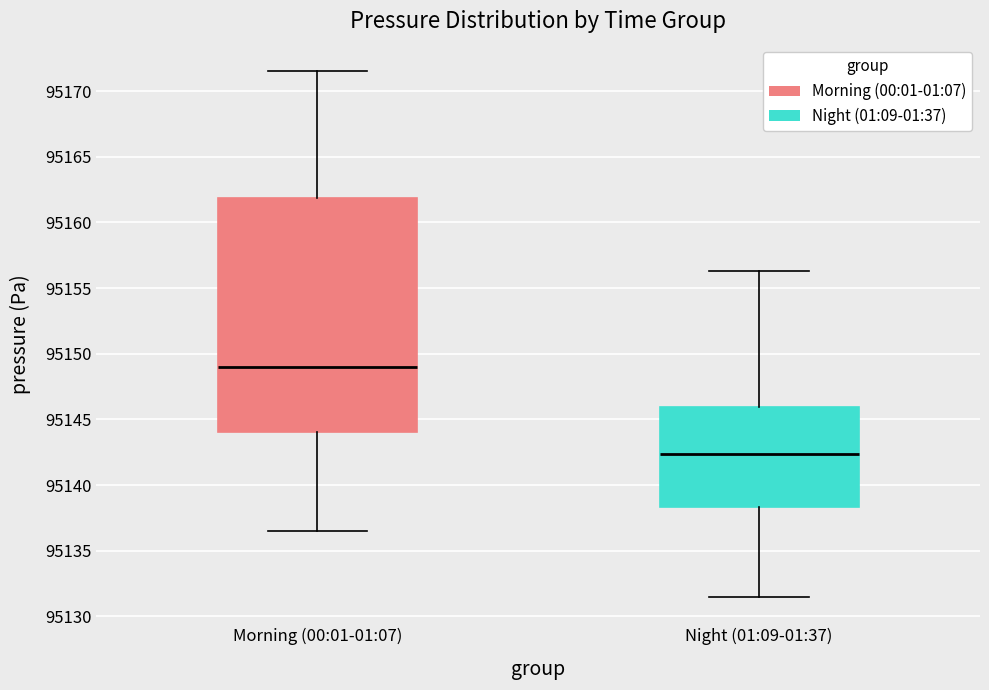

Which box's median line is the lowest?

Night (01:09-01:37)